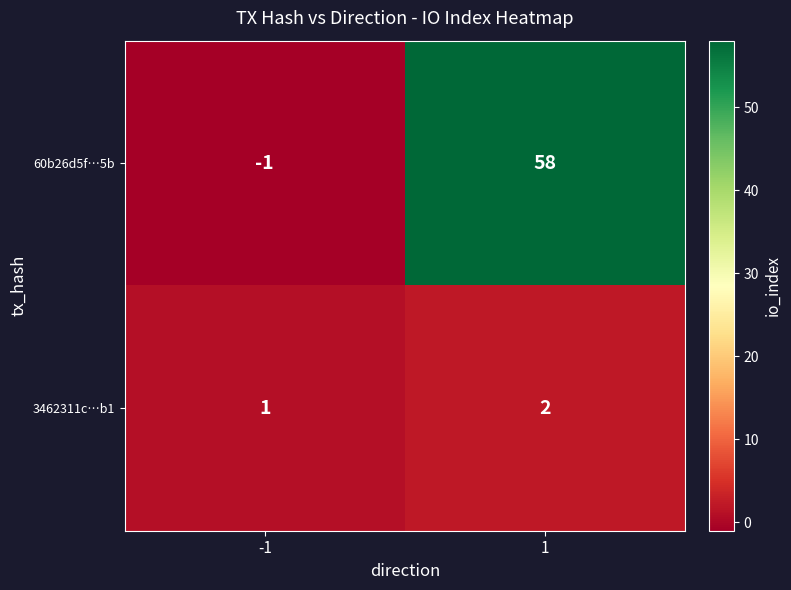

True or false: 3462311c…b1 has a value of 1 at 1.

False